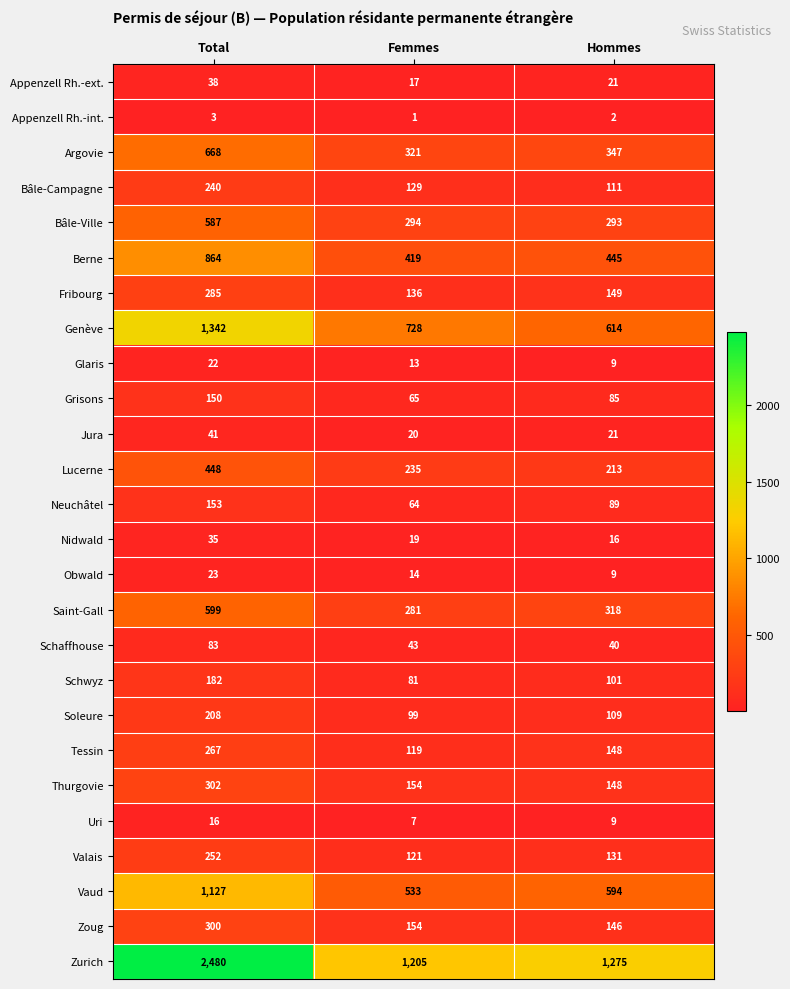

Which series has the largest range (max minus min)?

Zurich